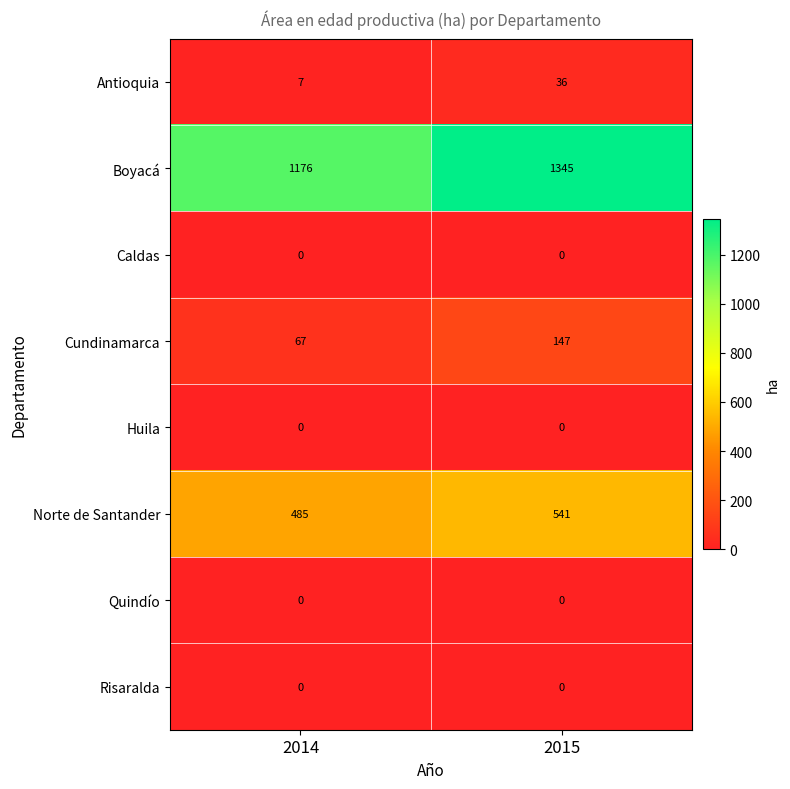

Which series has the largest total across all categories?

Boyacá